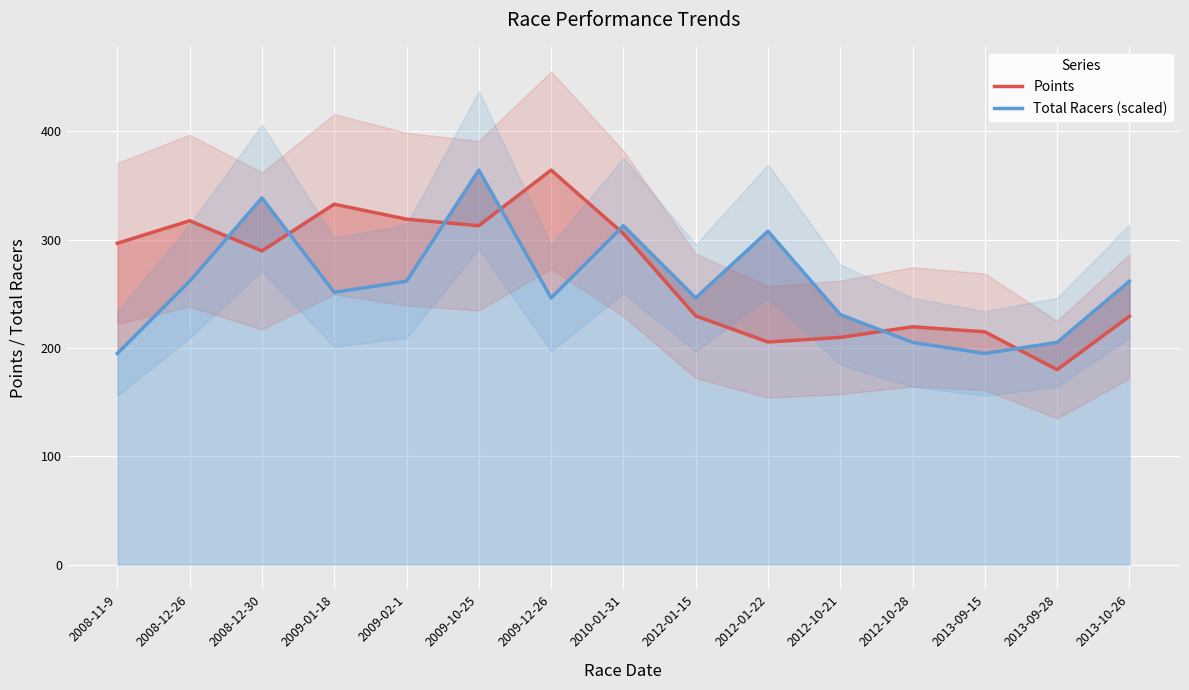

Is it true that Total Racers (scaled) equals 246.2 at 2009-12-26?

True